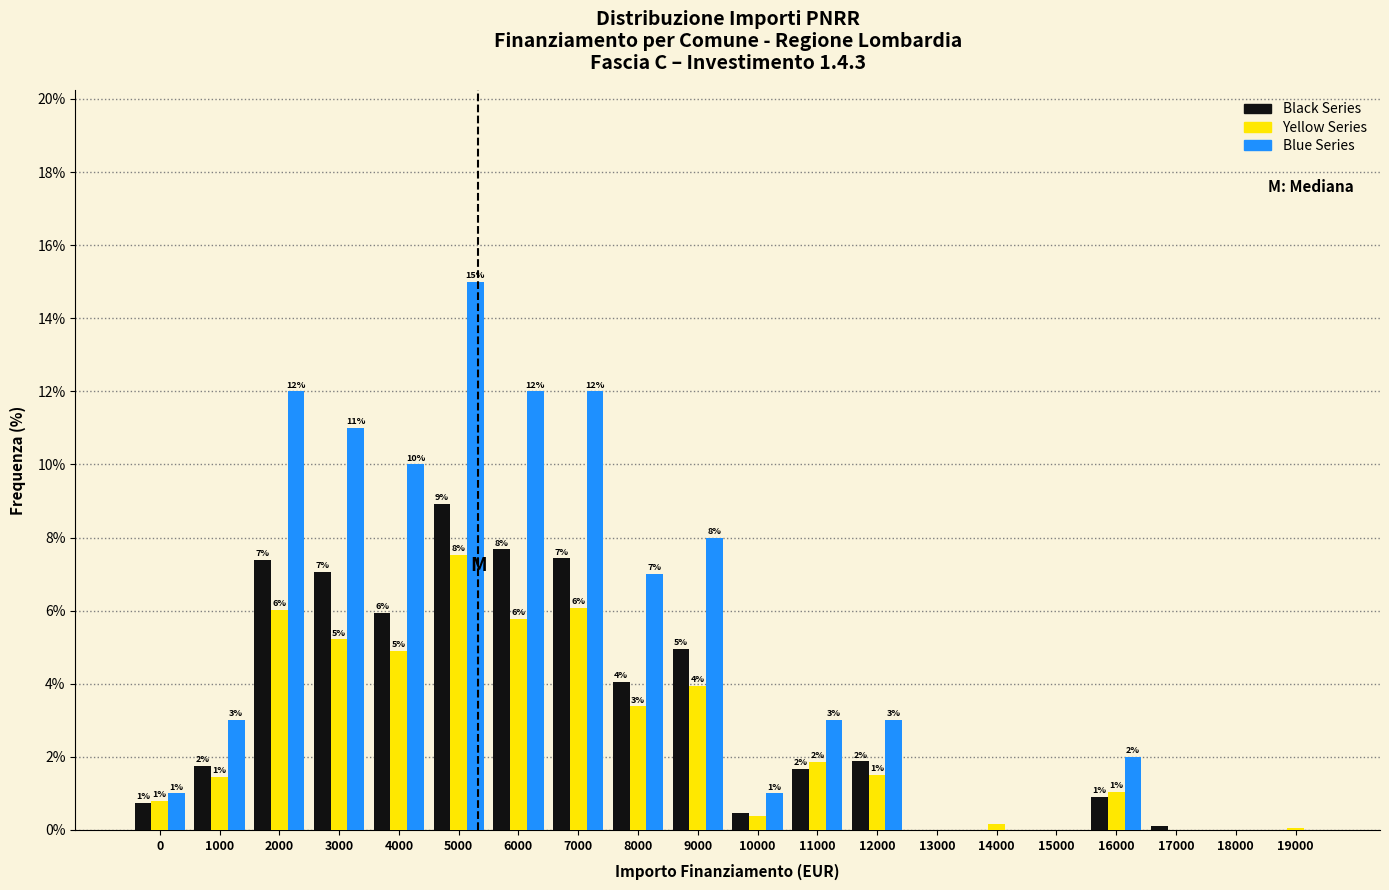

Where does the Yellow Series series first go above 1?

1000